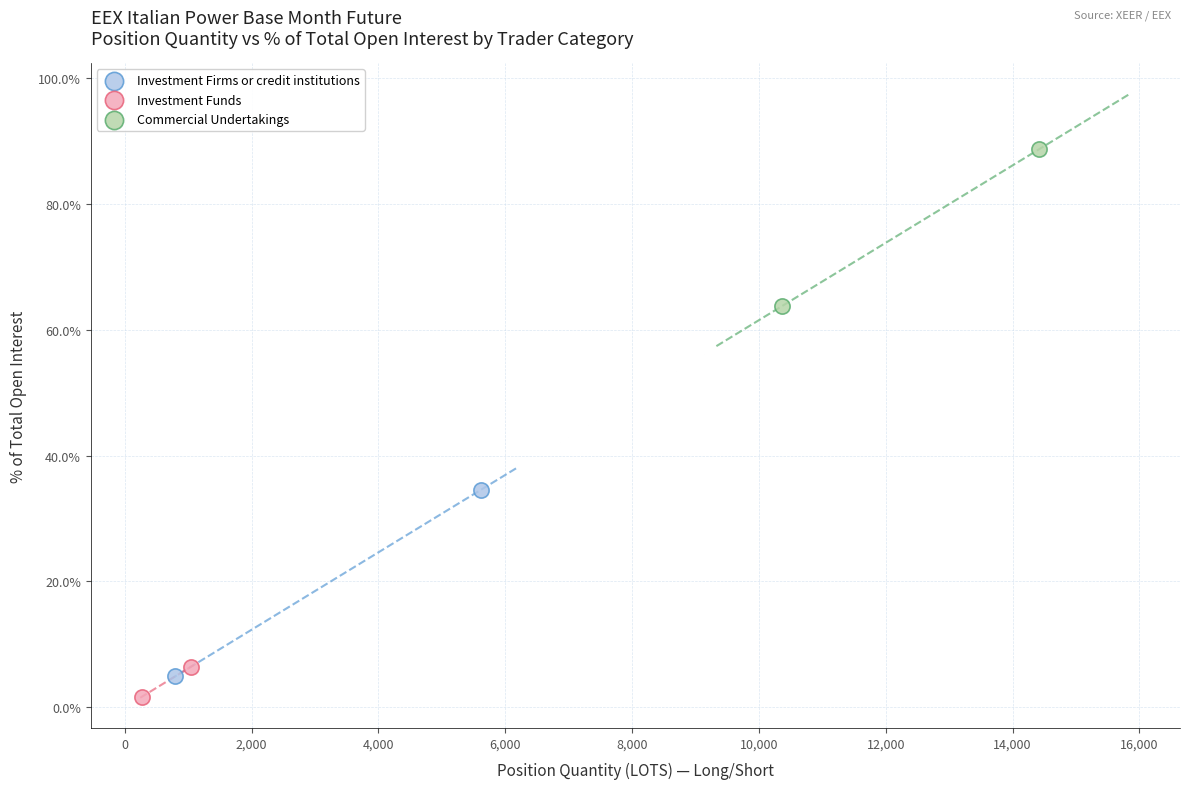

What are all the series names shown in the legend?

Investment Firms or credit institutions, Investment Funds, Commercial Undertakings